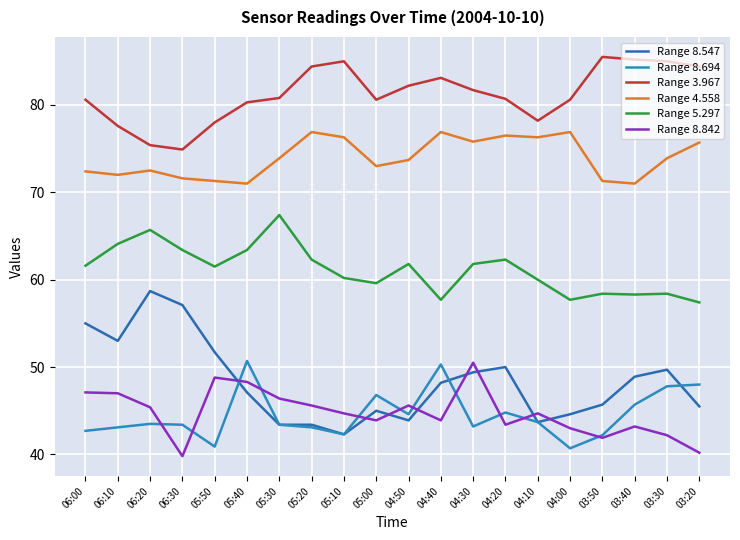

Where is Range 3.967 nearest to the value 80?

05:40